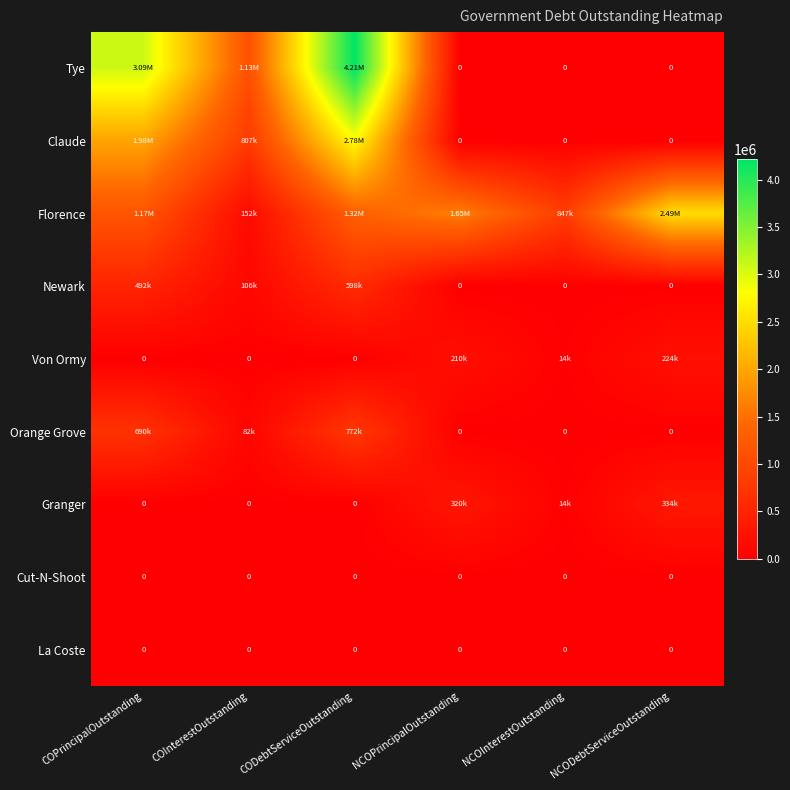

What is the average value of the Orange Grove series?

257197.3